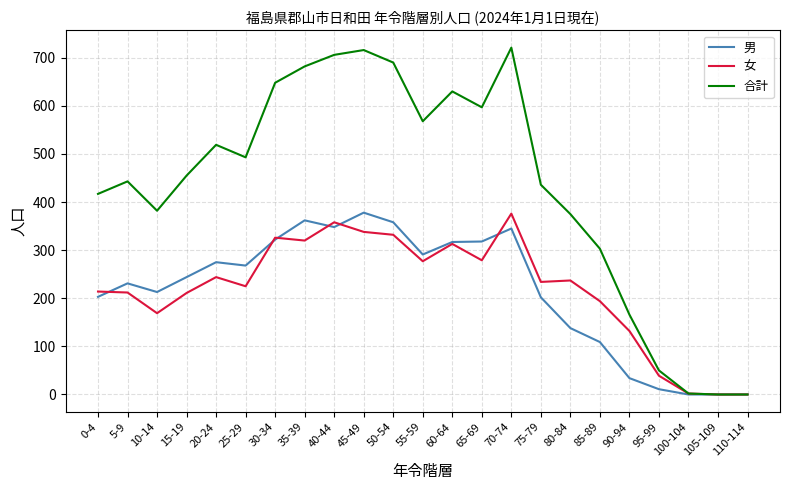

Which series has the largest total across all categories?

合計